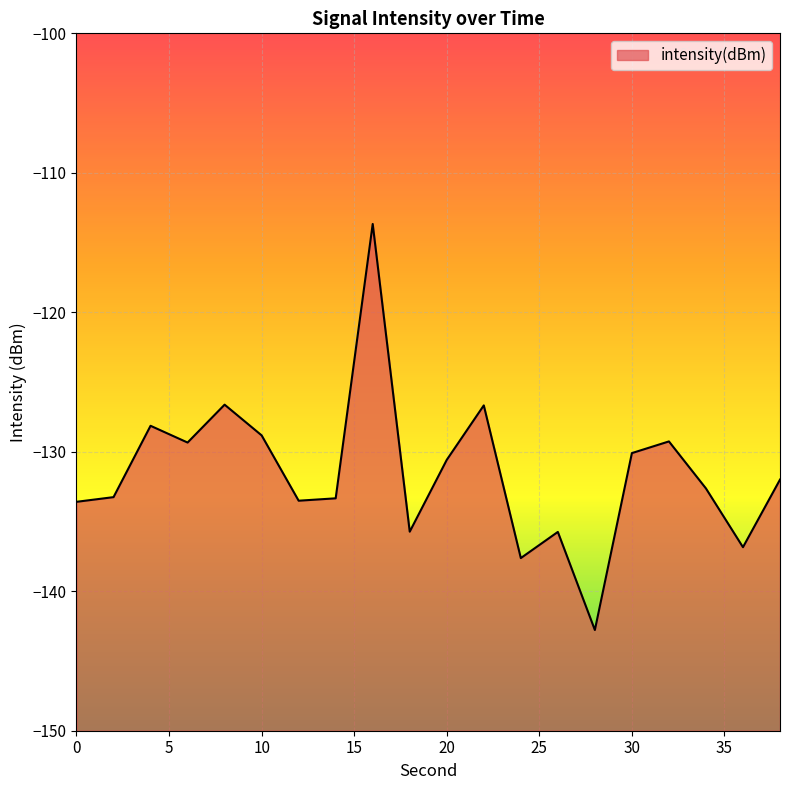

True or false: the data shows -71.8 at 14.

False